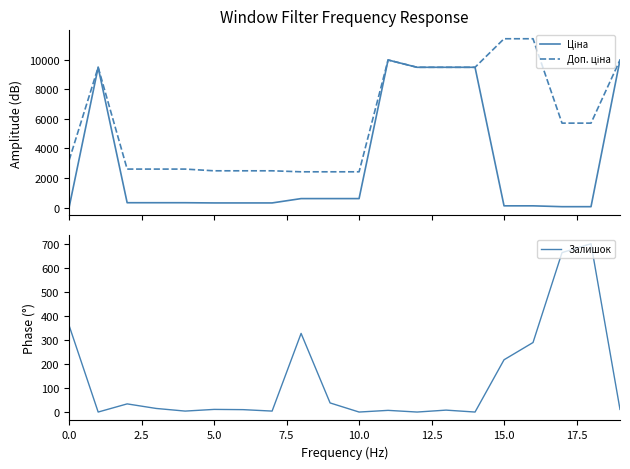

How many values in the Доп. ціна series are below 5705?

10